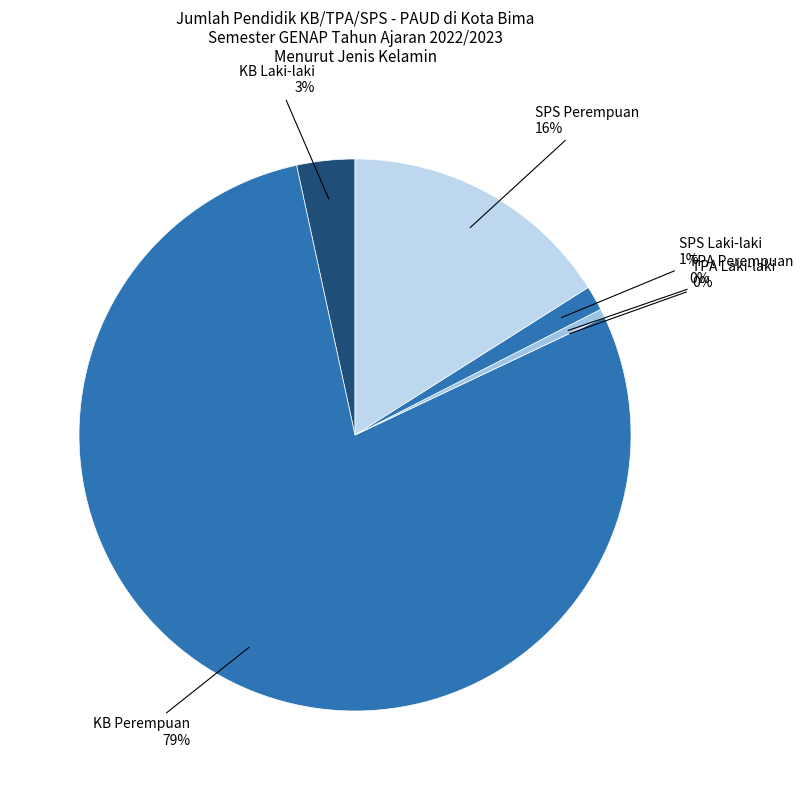

Is there a majority slice in this chart?

Yes